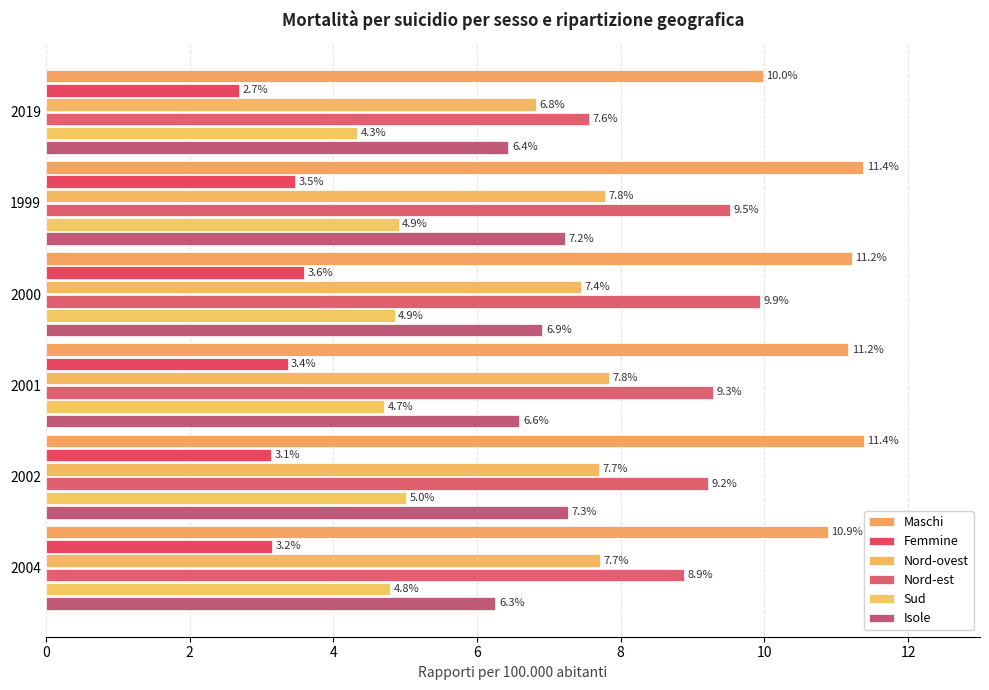

What is the difference between the maximum and minimum values in the Nord-est series?

2.4